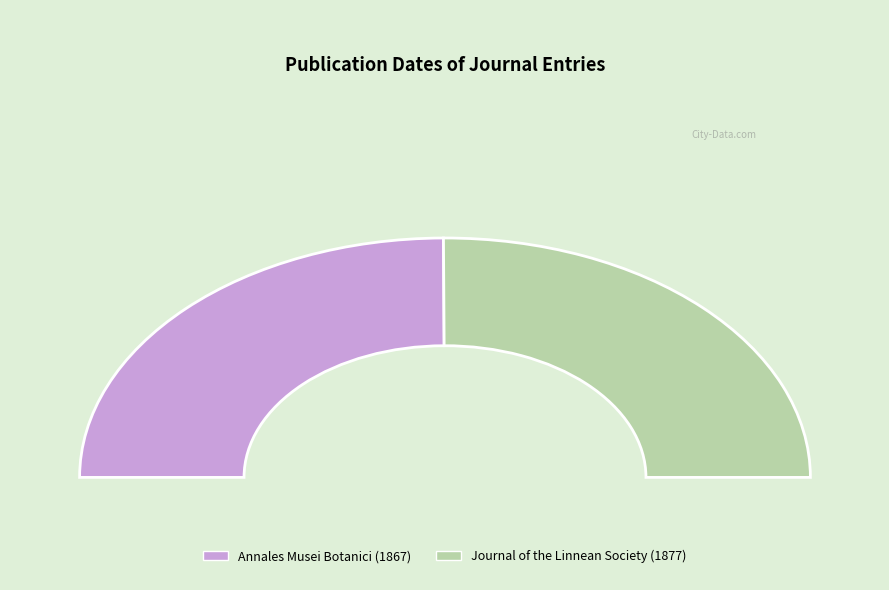

Between The Journal of the Linnean Society (1877) and Annales Musei Botanici Lugduno-Batavi (1867), which is larger?

The Journal of the Linnean Society (1877)